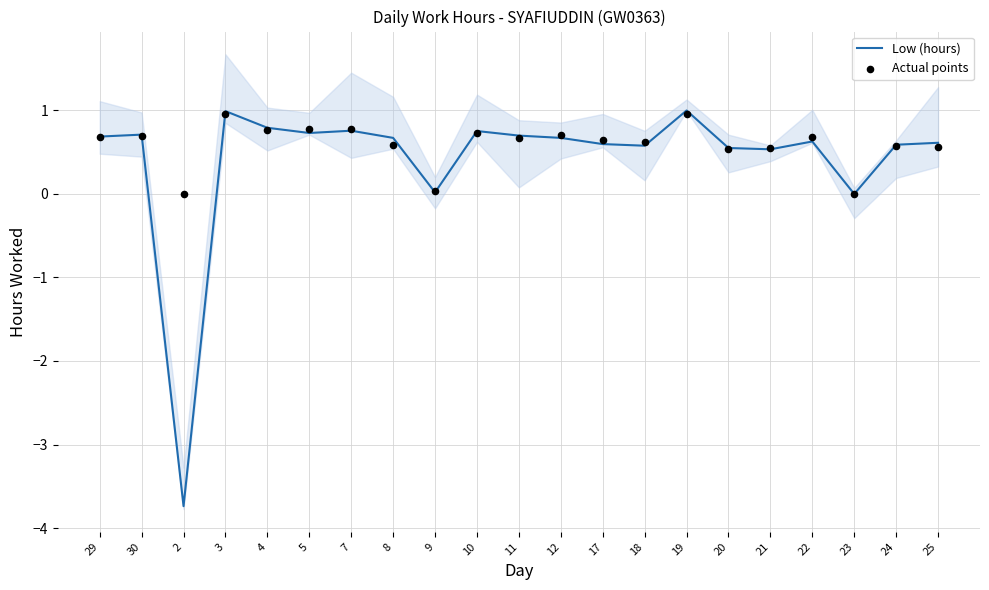

Which series reaches the maximum Y coordinate?

Low (hours)